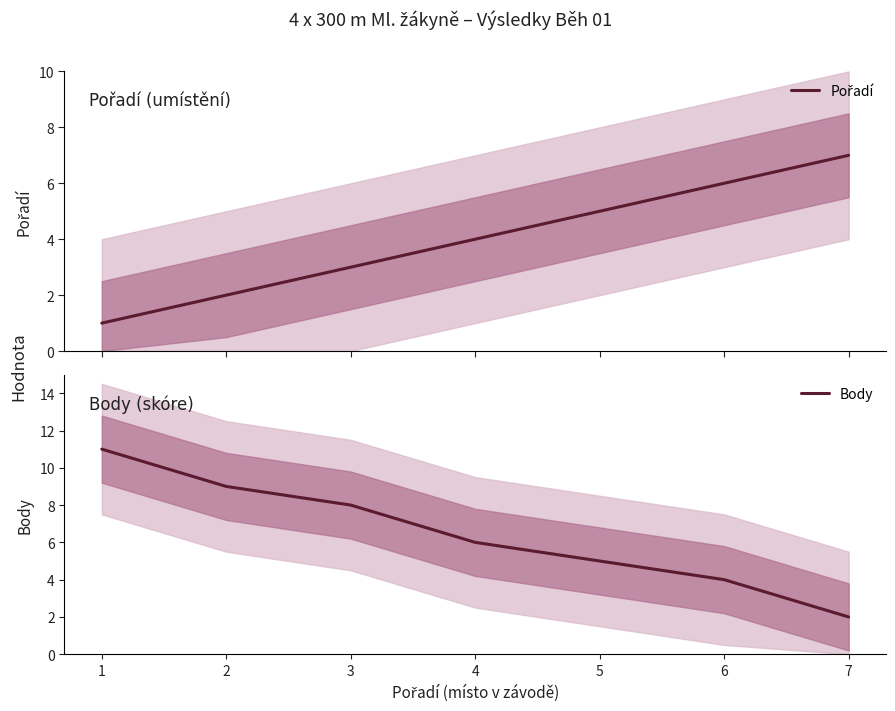

Reading left to right, what are all the values shown in this chart?

Pořadí: 1=1	2=2	3=3	4=4	5=5	6=6	7=7
Body: 1=11	2=9	3=8	4=6	5=5	6=4	7=2